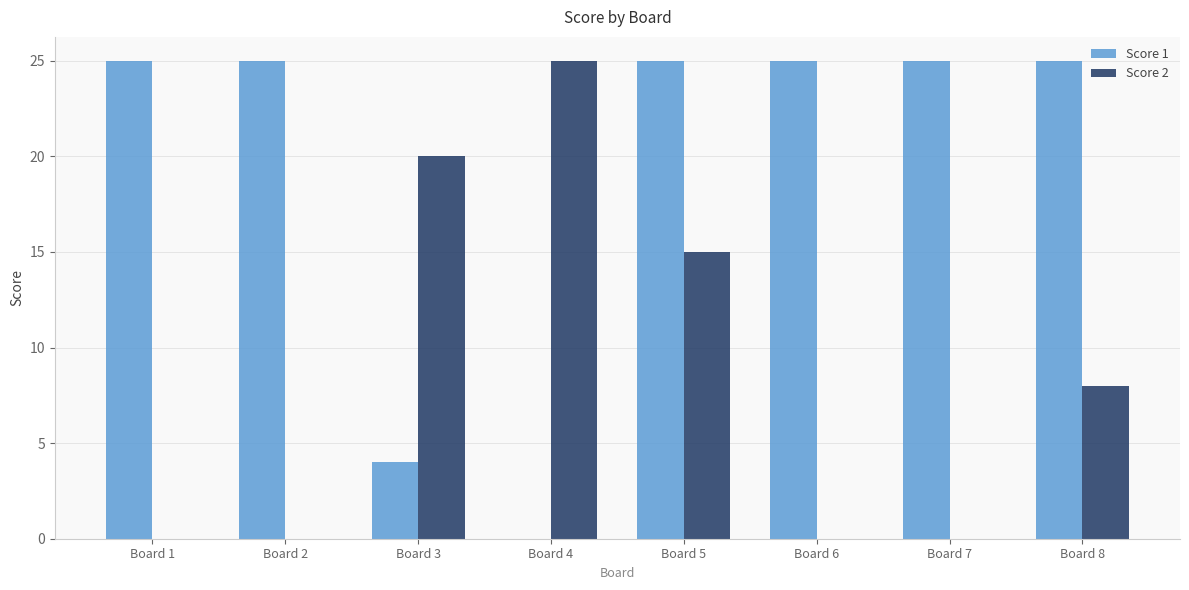

Are the bars grouped side by side (vs. stacked)?

Yes